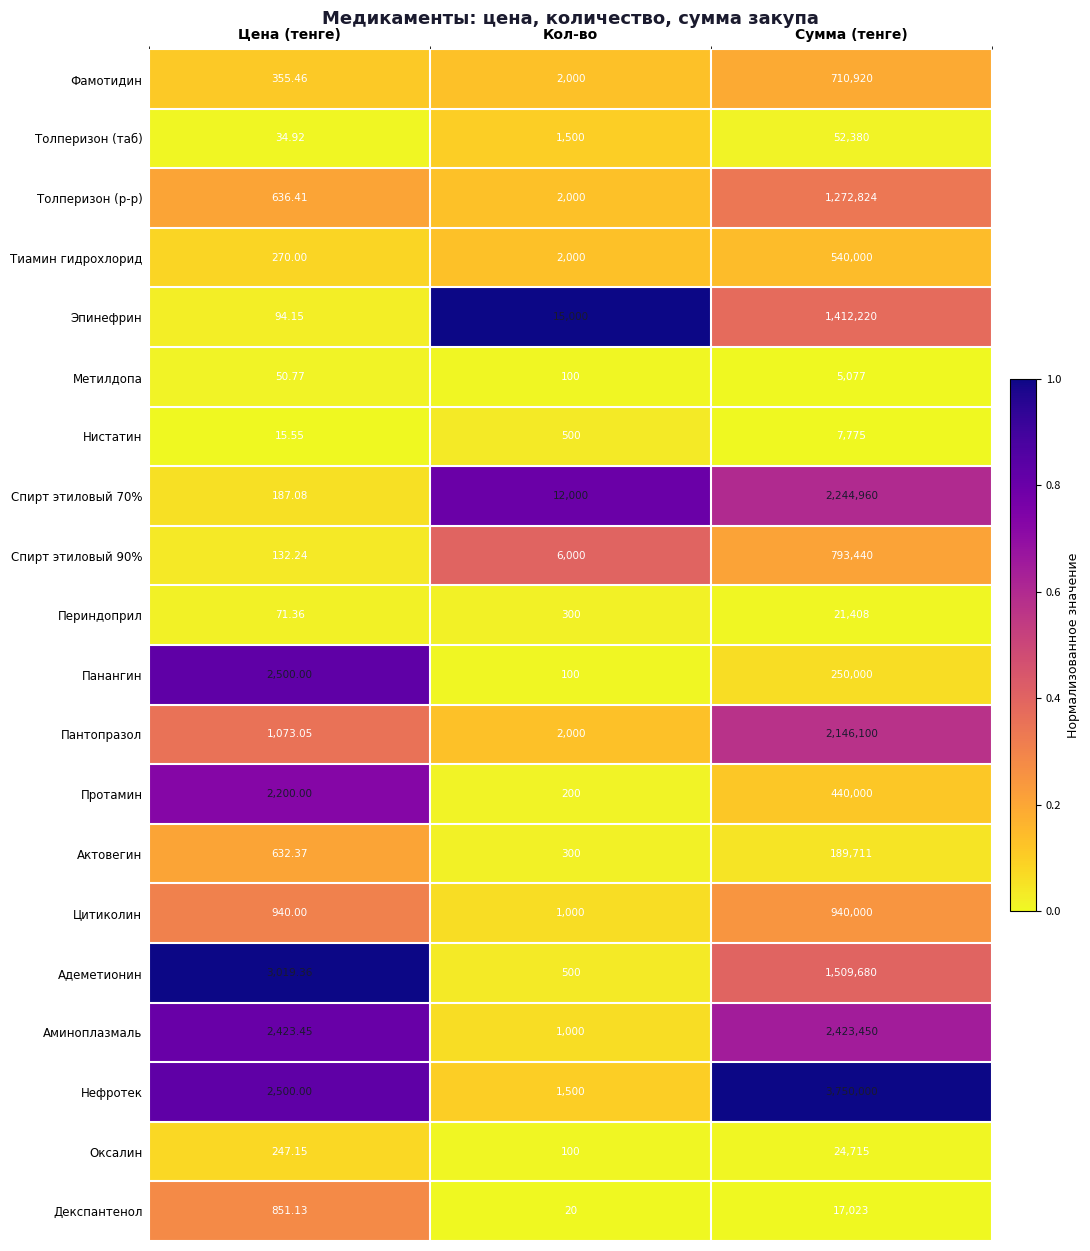

Which category has the lowest value in the Фамотидин series?

Цена (тенге)